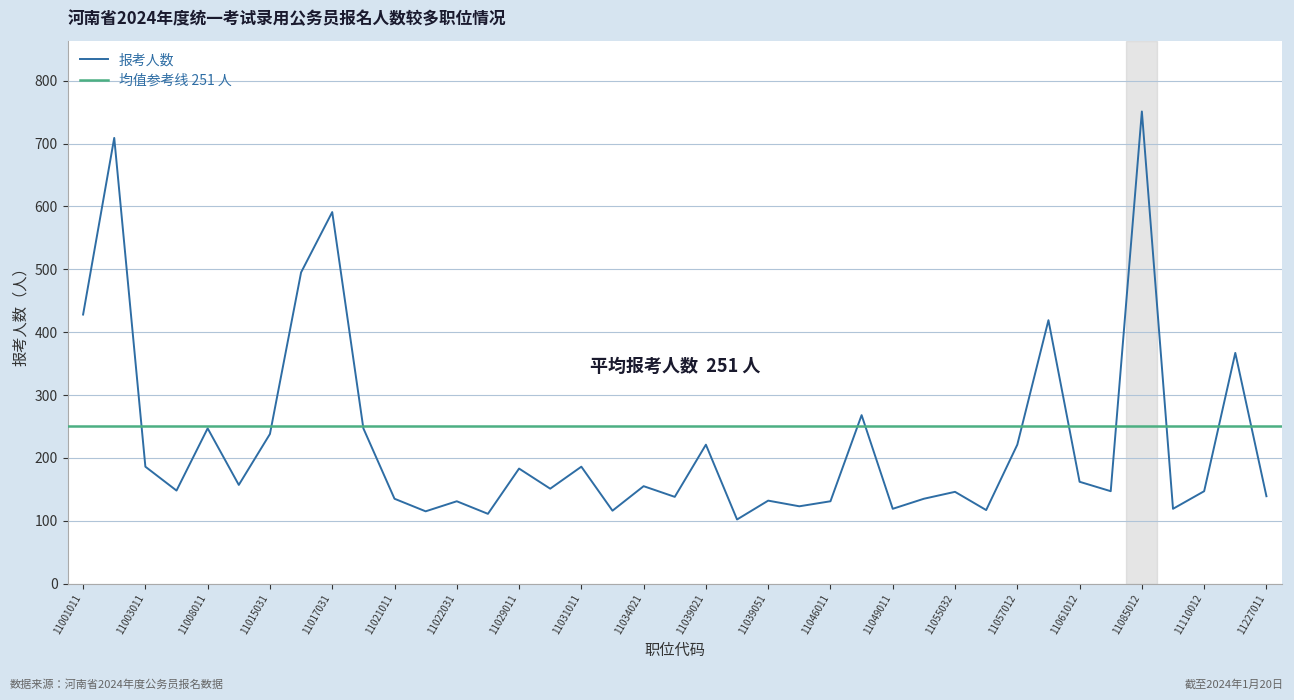

What is the smallest value displayed?

102